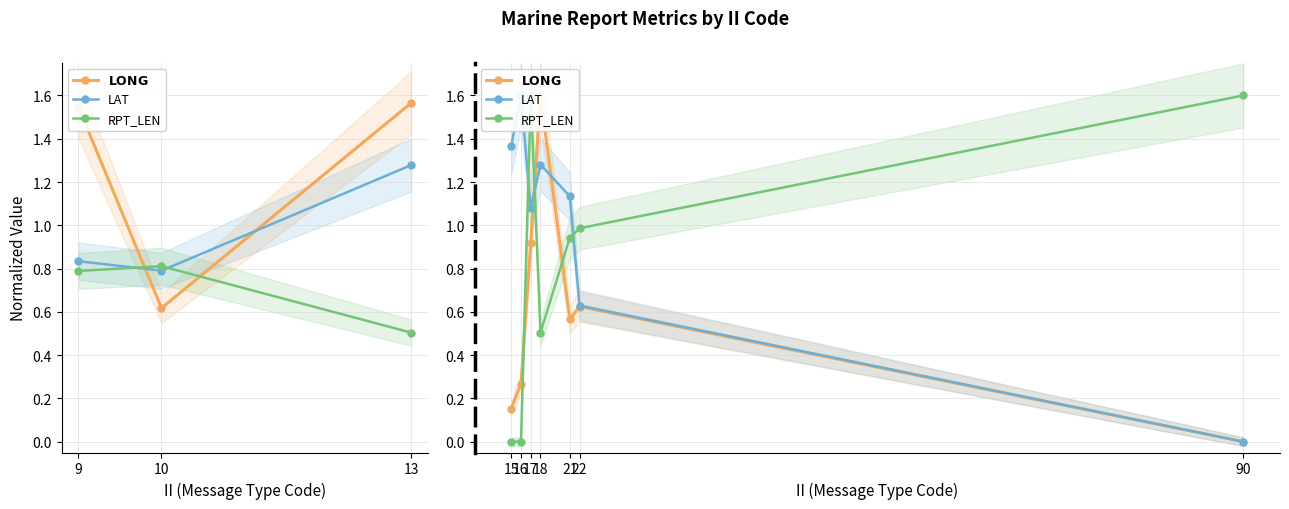

The value of $\bf{LONG}$ at 17 is 0.4. True or false?

False